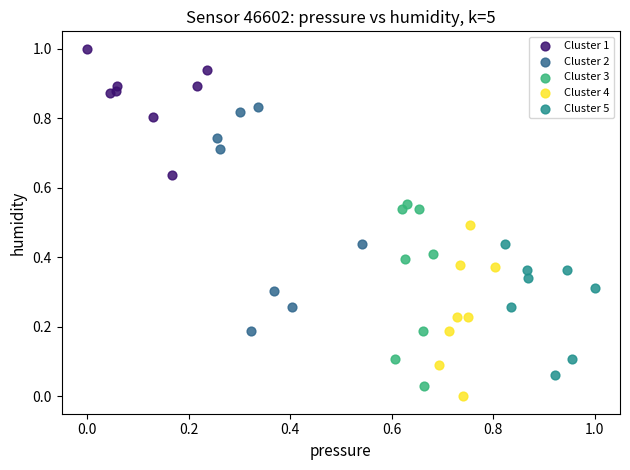

Which series has the widest spread of Y values?

Cluster 2